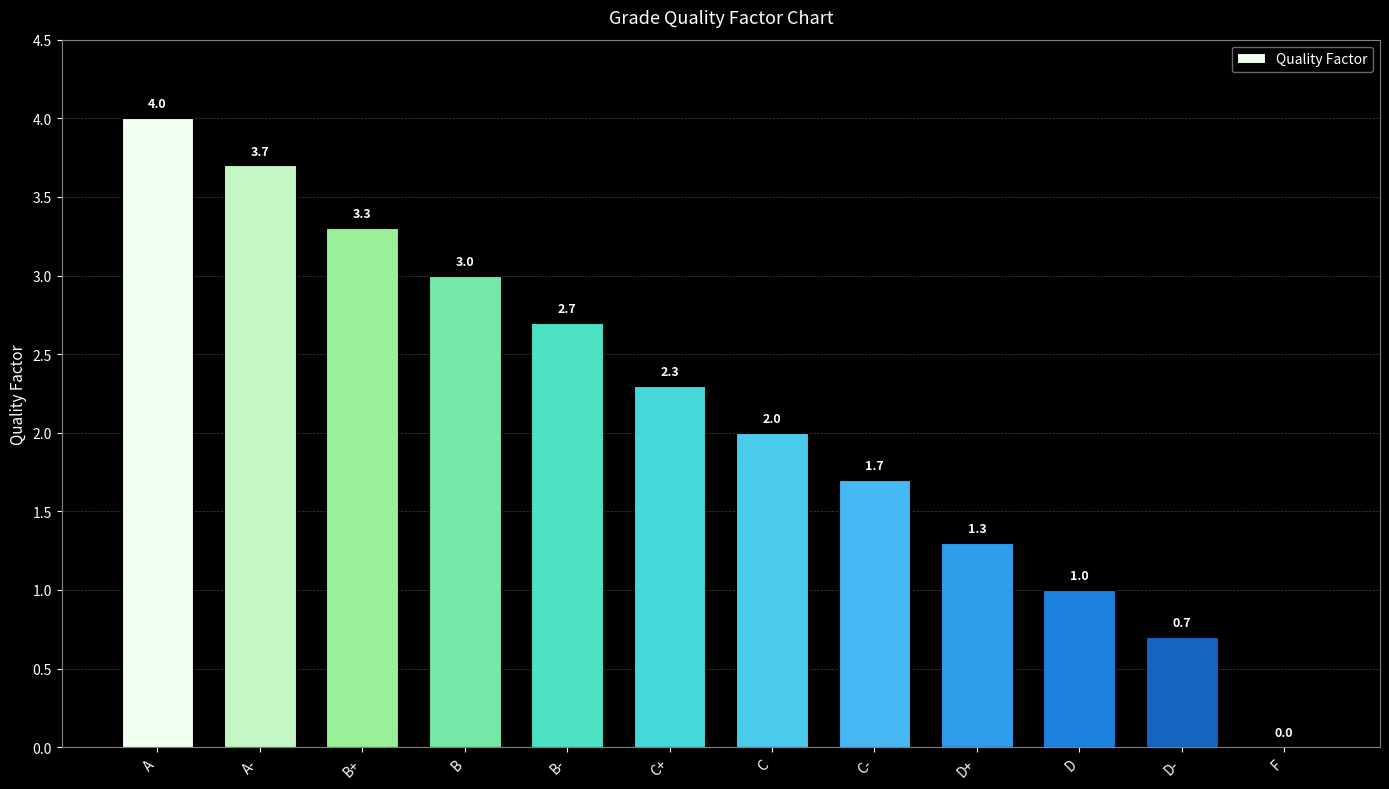

The chart shows a value of 1.1 at D-. True or false?

False